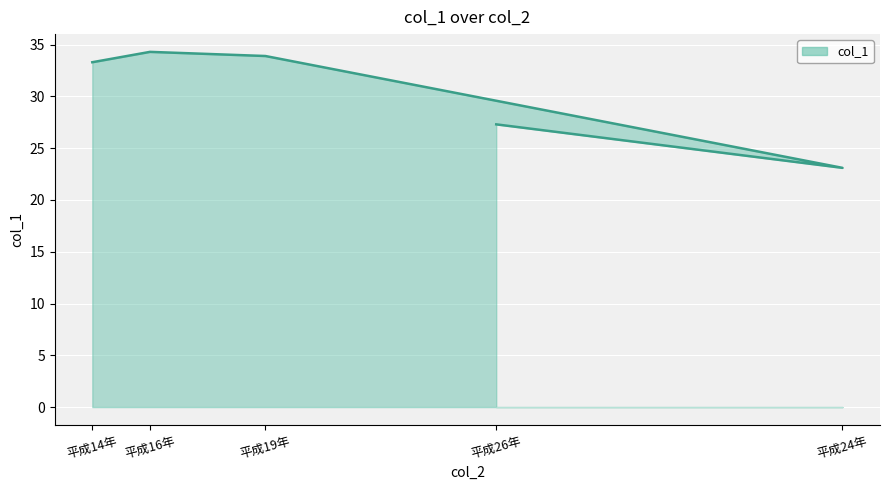

Rank the categories by value from highest to lowest.

平成16年, 平成19年, 平成14年, 平成26年, 平成24年